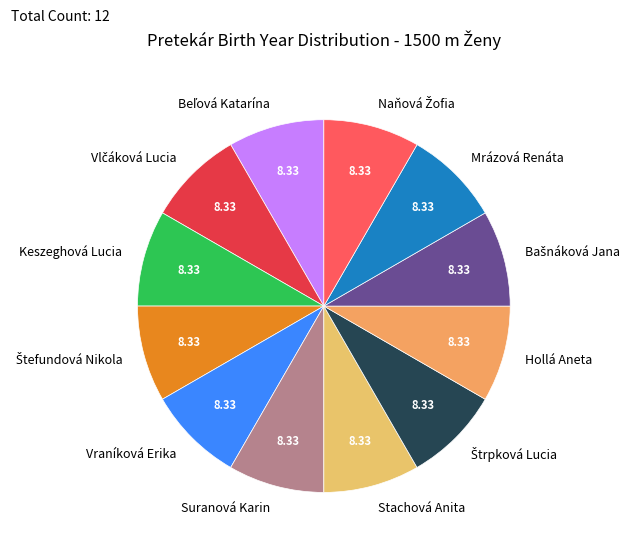

The Keszeghová Lucia slice represents 1% of the pie. True or false?

False